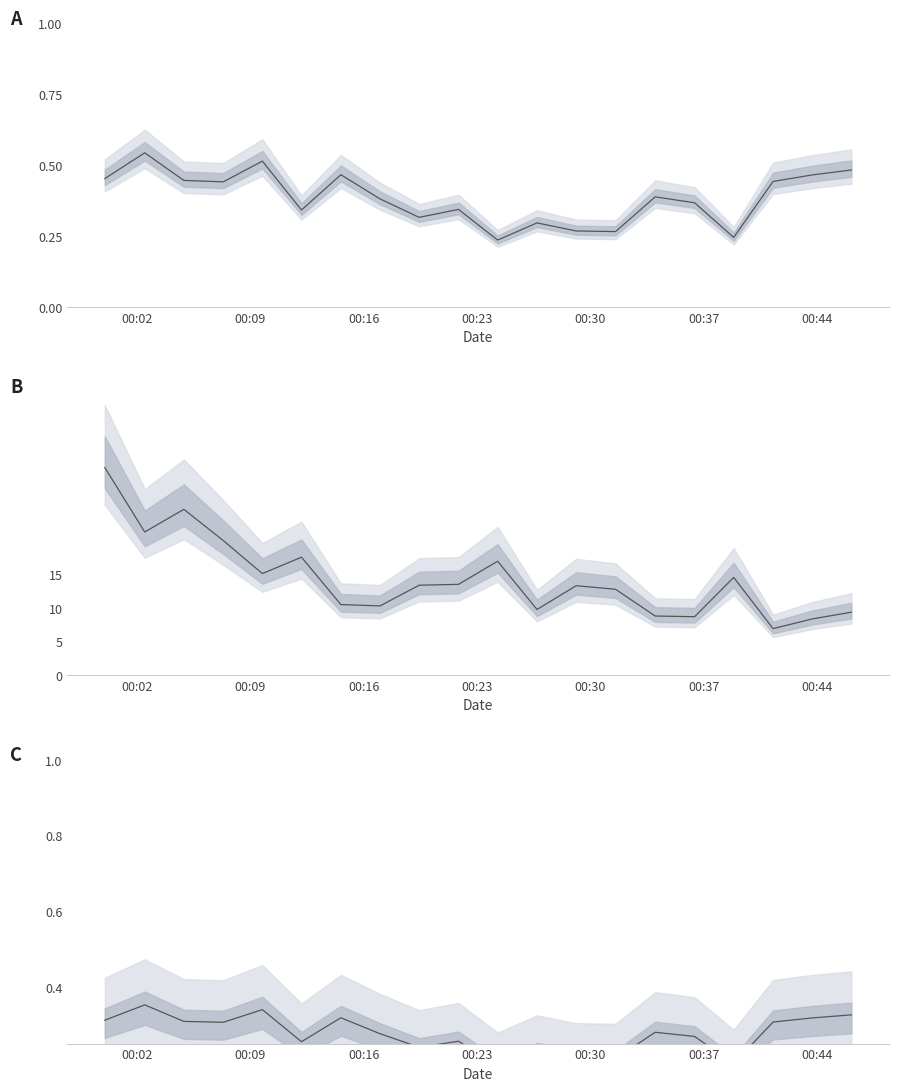

At how many categories does at least one series exceed 7?

19